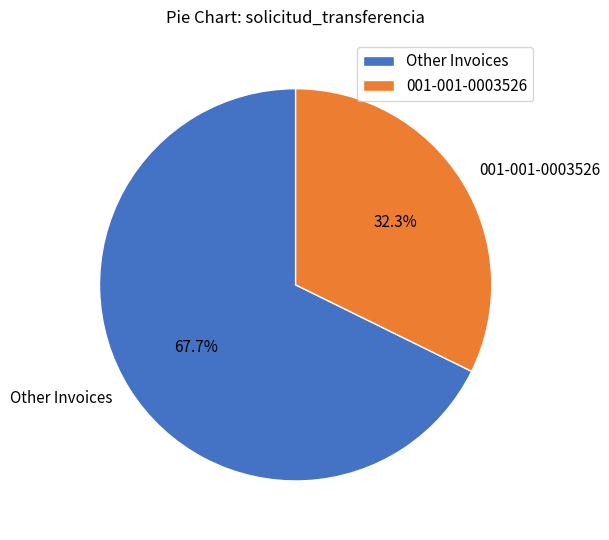

What is the smallest slice in the pie chart?

001-001-0003526